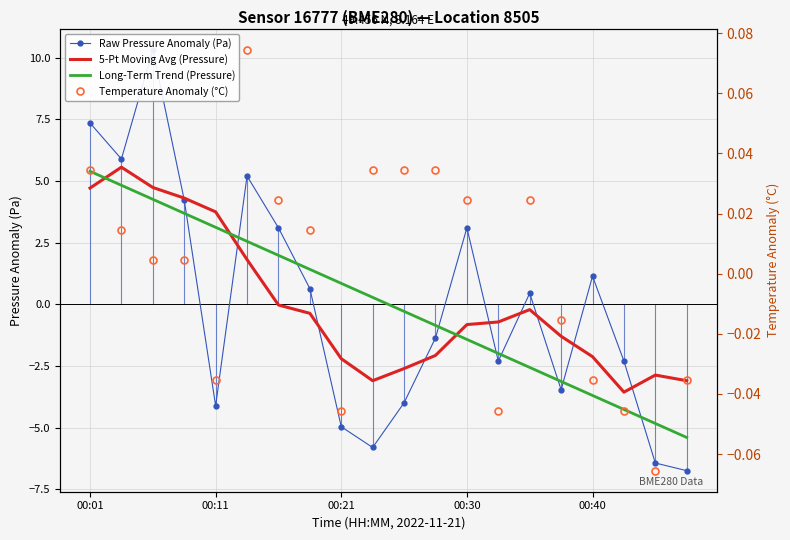

Is the value of Raw Pressure Anomaly (Pa) at 5 greater than the value of Long-Term Trend (Pressure) at 19?

Yes